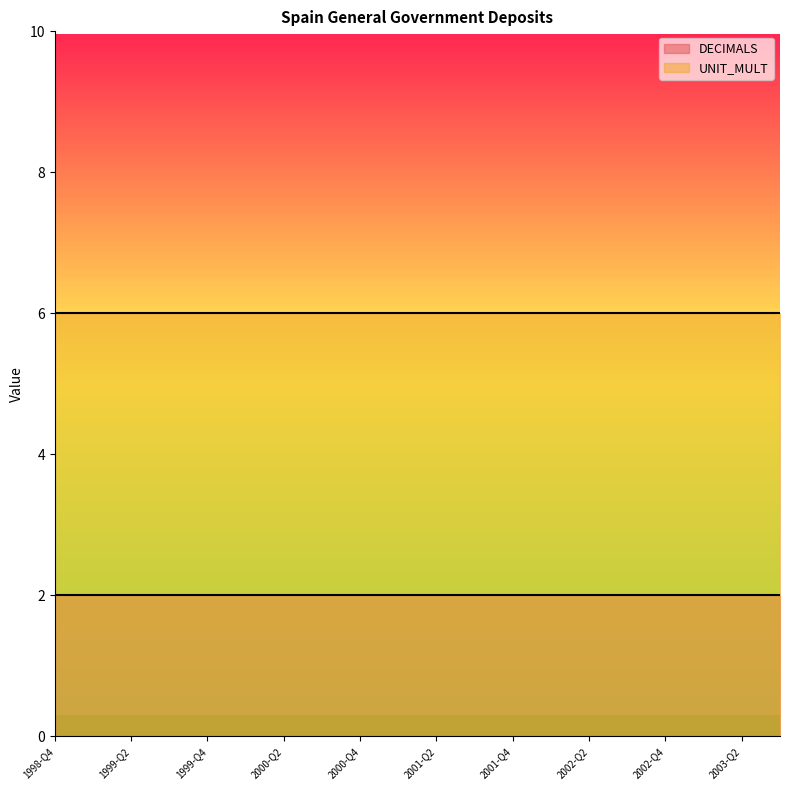

True or false: DECIMALS has more than 1 interior local peaks.

False